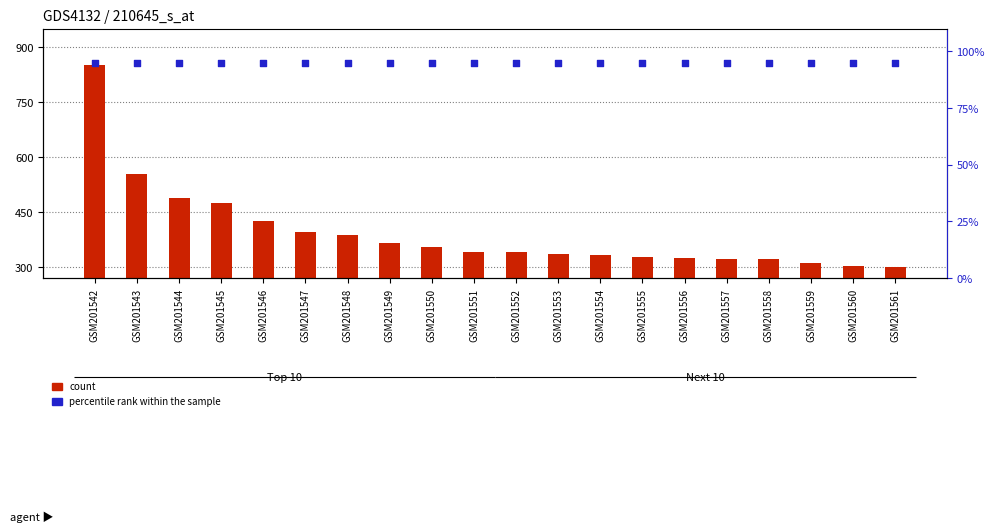

What is the total value across all series at GSM201545?

569.4